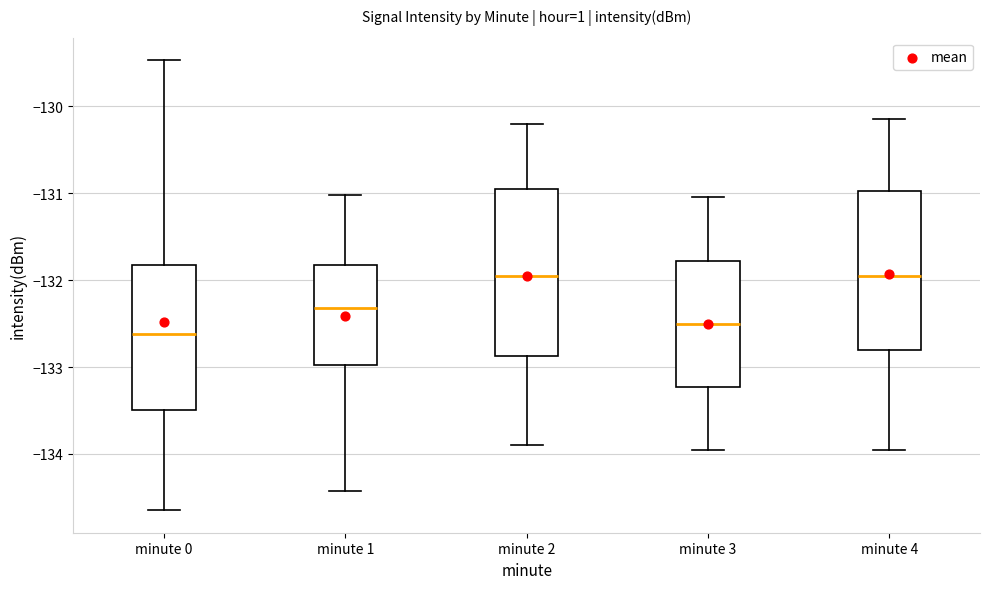

Reading left to right, transcribe this box plot: for each box, give where its median line is, the range the box spans, and where its two whiskers end, as read against the y-axis. The values are not printed on the chart, so give them approximately, as read against the axis.

minute 0: median -132.6, box -133.5 to -131.8, whiskers -134.6 to -129.5
minute 1: median -132.3, box -133.0 to -131.8, whiskers -134.4 to -131.0
minute 2: median -131.9, box -132.9 to -130.9, whiskers -133.9 to -130.2
minute 3: median -132.5, box -133.2 to -131.8, whiskers -133.9 to -131.0
minute 4: median -131.9, box -132.8 to -131.0, whiskers -133.9 to -130.1